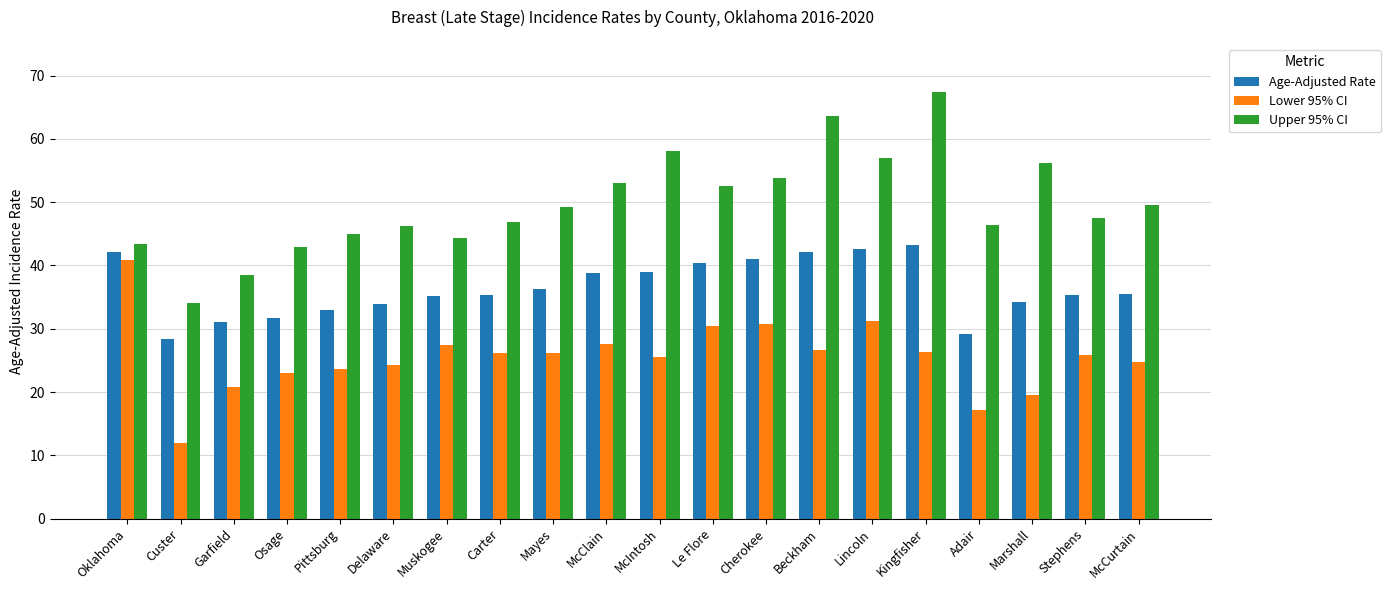

What are all the series names shown in the legend?

Age-Adjusted Rate, Lower 95% CI, Upper 95% CI